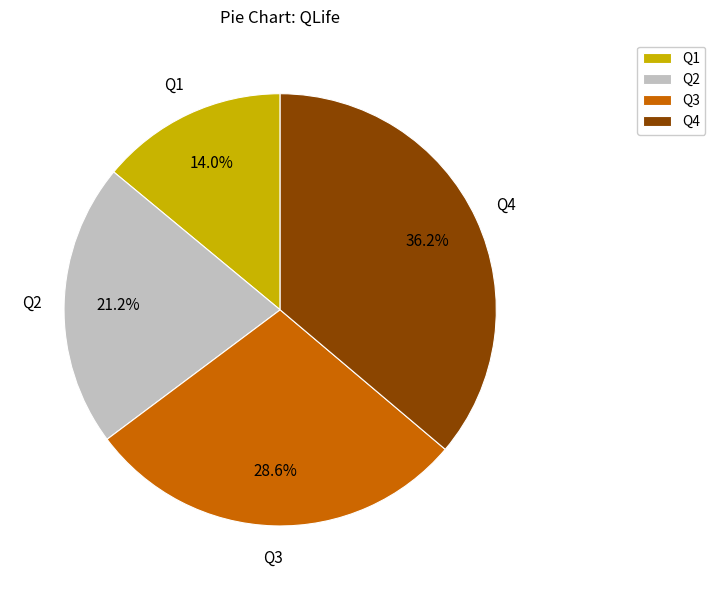

The Q1 slice represents 1% of the pie. True or false?

False